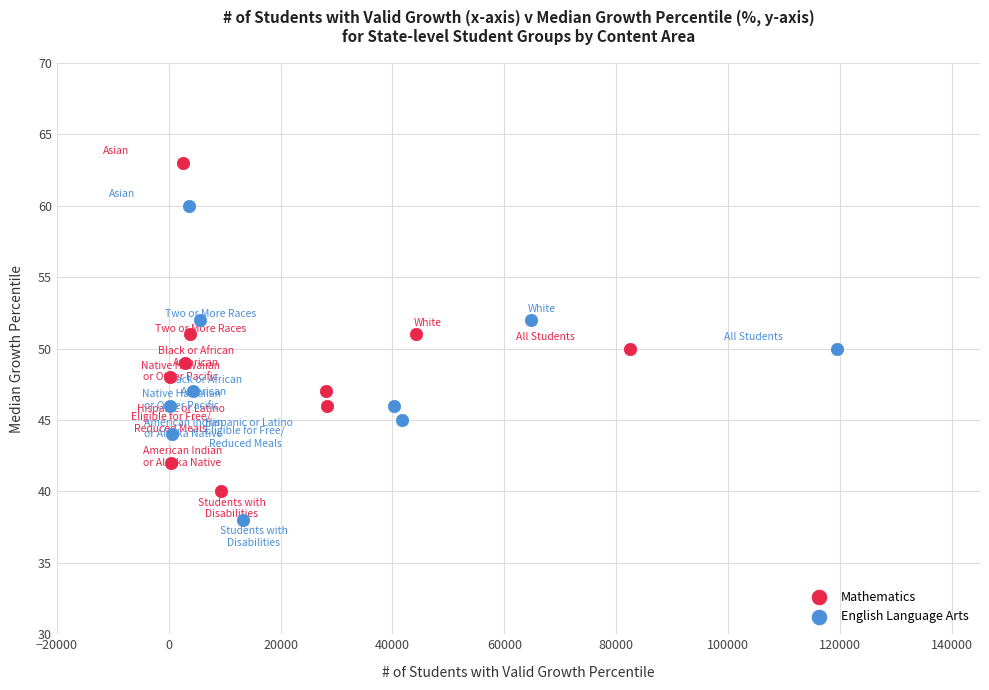

What are all the series names shown in the legend?

Mathematics, English Language Arts